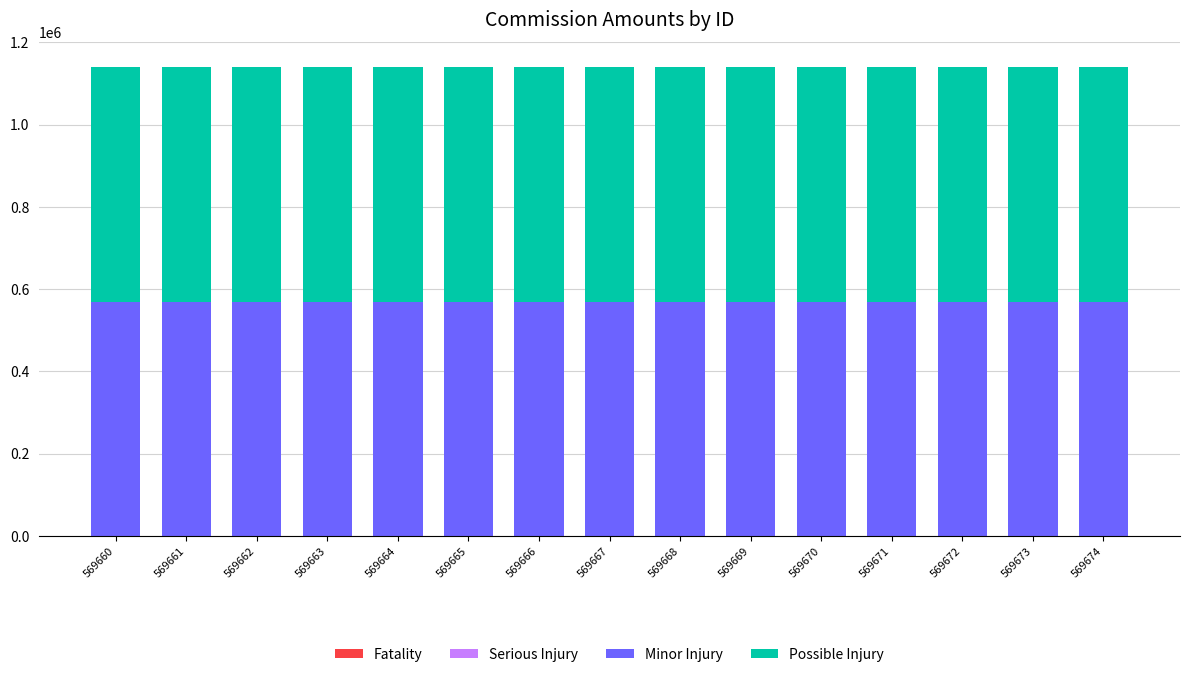

True or false: Minor Injury has a value of 792713 at 569667.

False